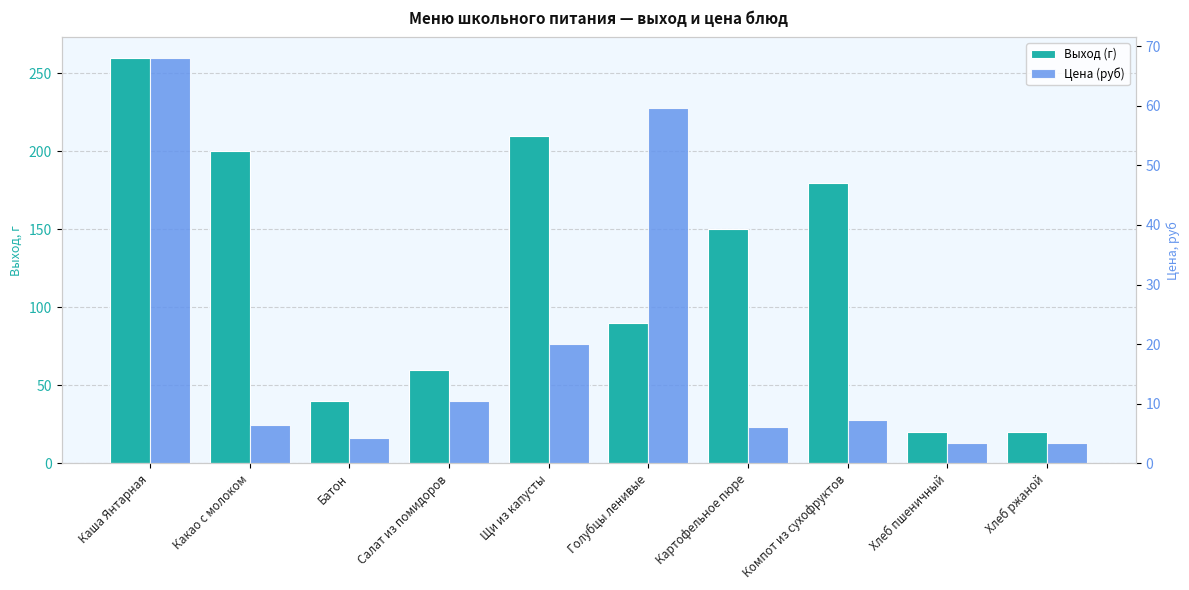

List the series in order of their overall mean, highest first.

Выход (г), Цена (руб)